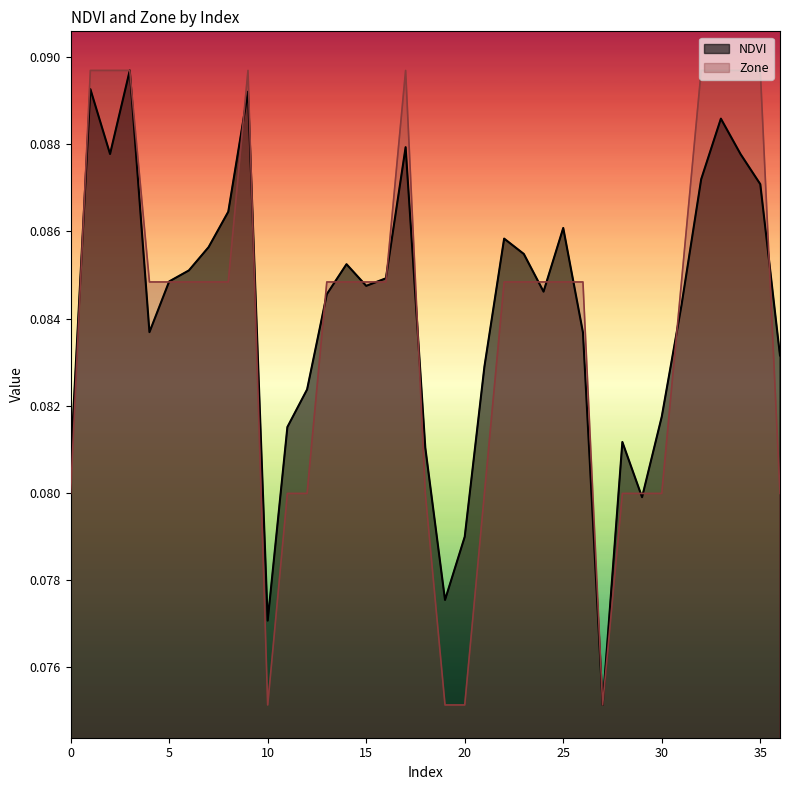

Between which two adjacent categories do Zone and NDVI first intersect?

0 and 1